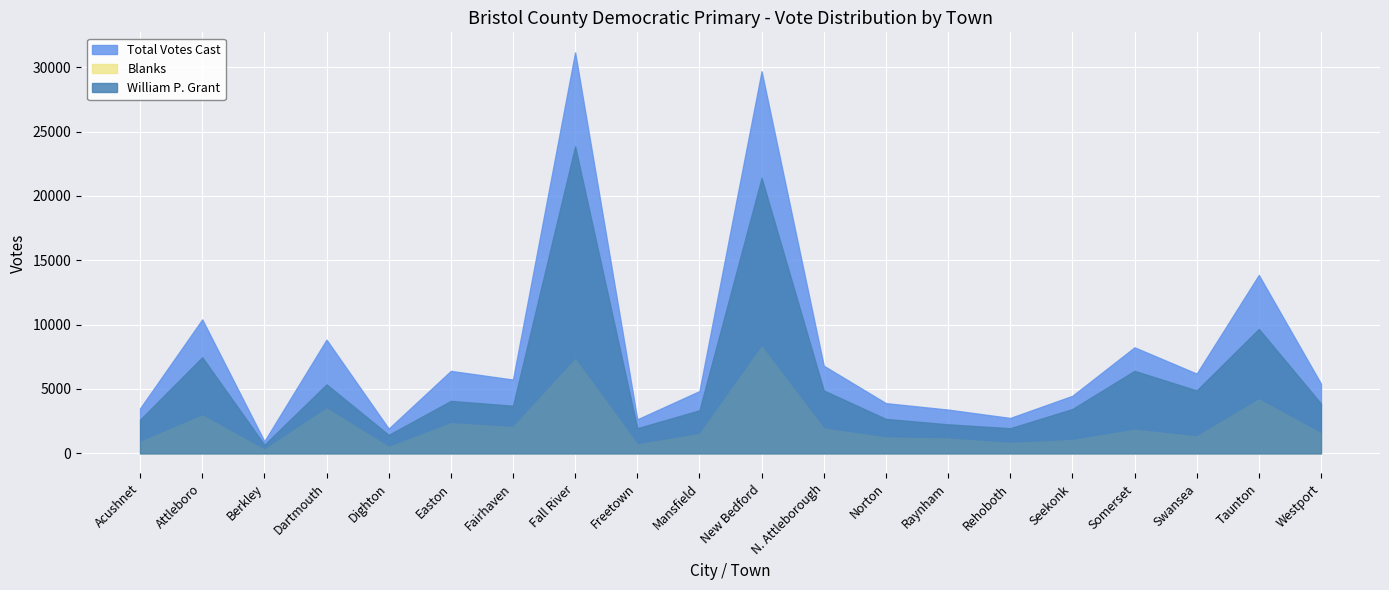

What is the label of the 4th point from the right?

Somerset